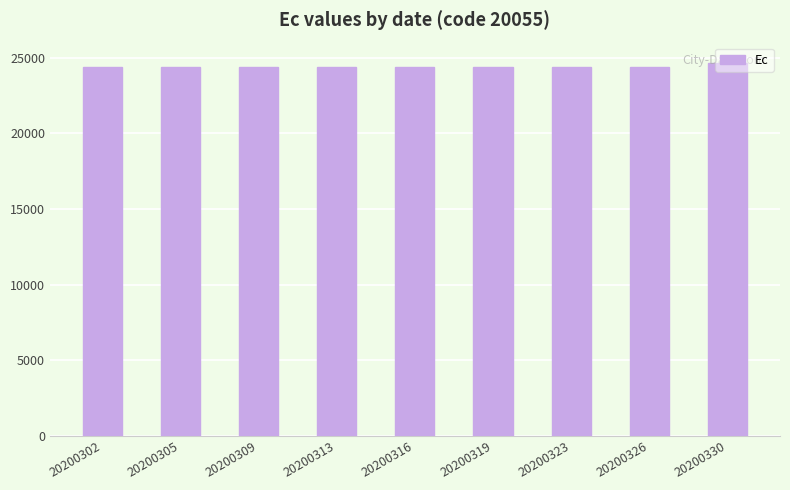

What is the greatest value displayed?

24640